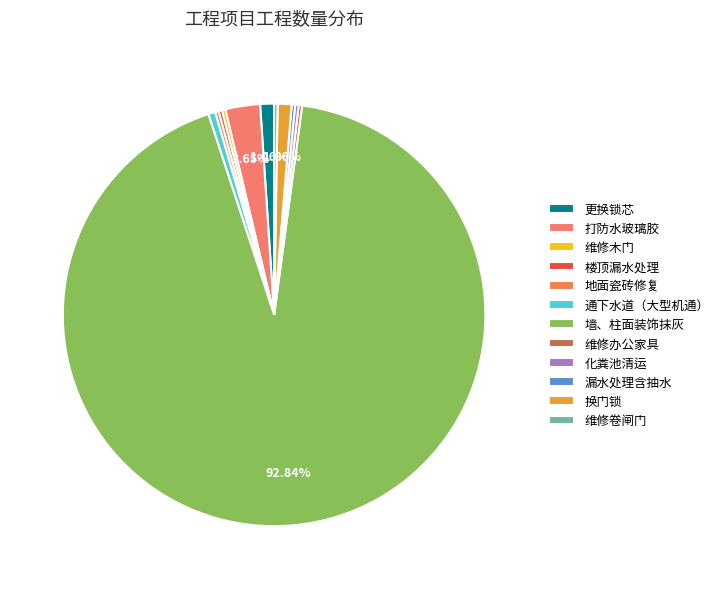

Which category has the smallest portion of the pie?

维修木门